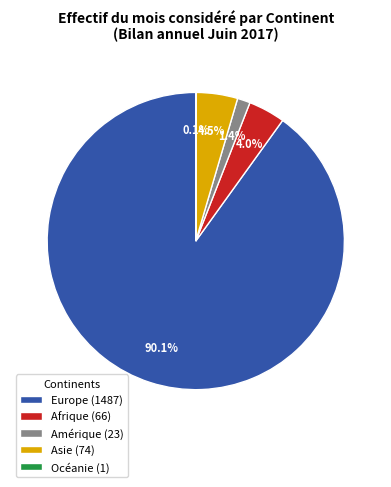

What is the majority slice?

Europe